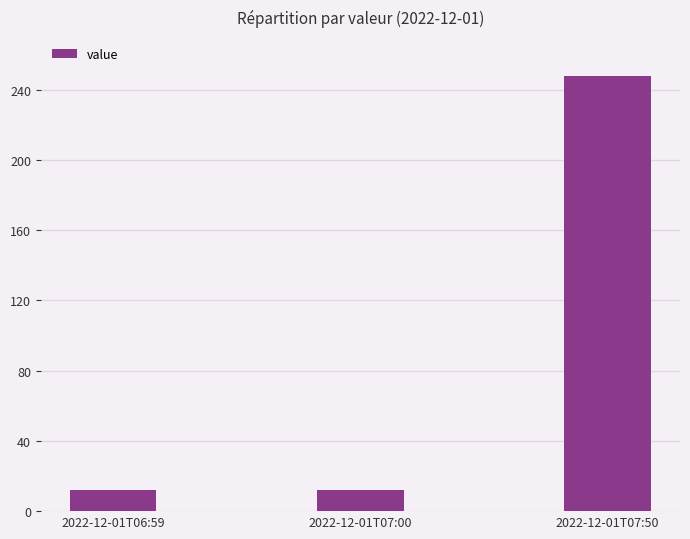

What is the smallest value displayed?

12